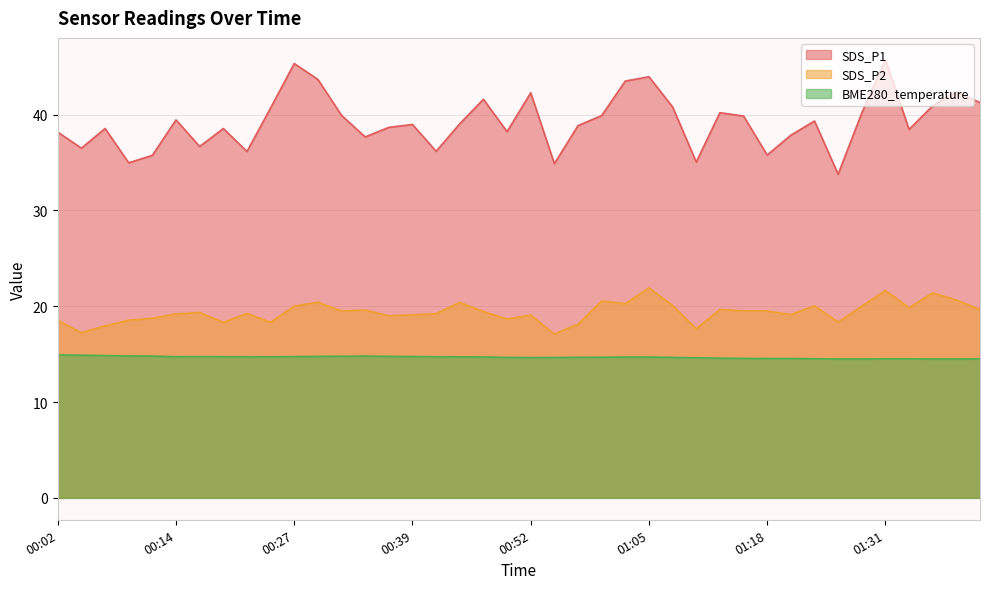

What is the lowest value of the SDS_P1 series?

33.8